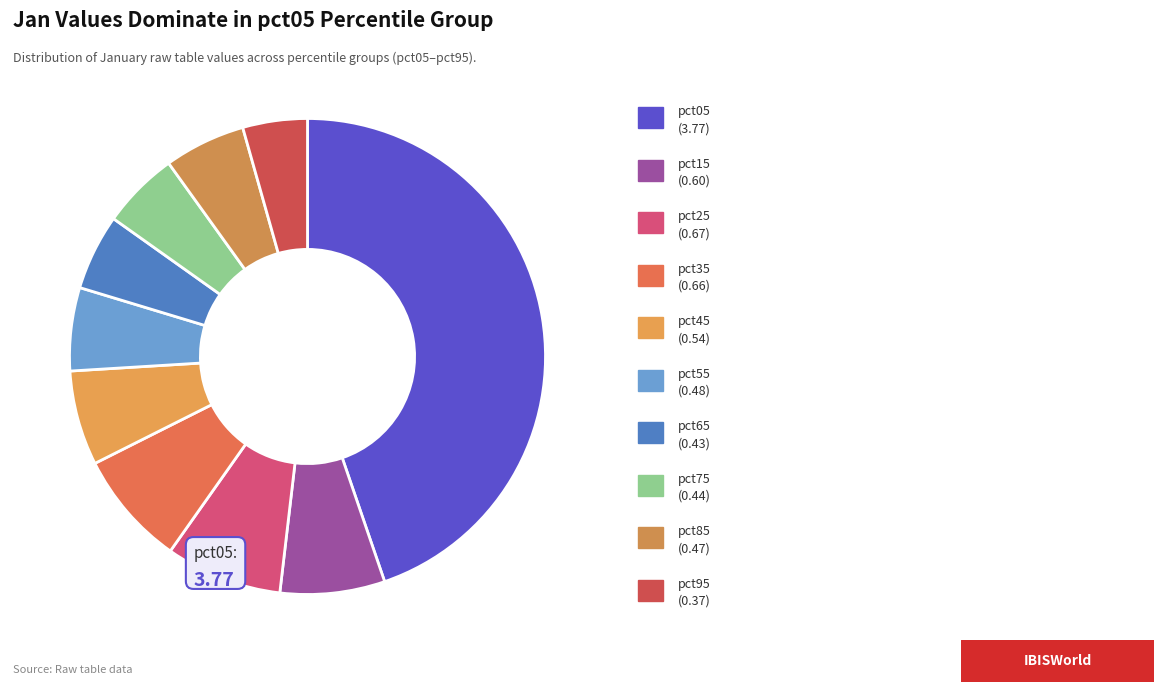

Count the number of slices in the pie.

10